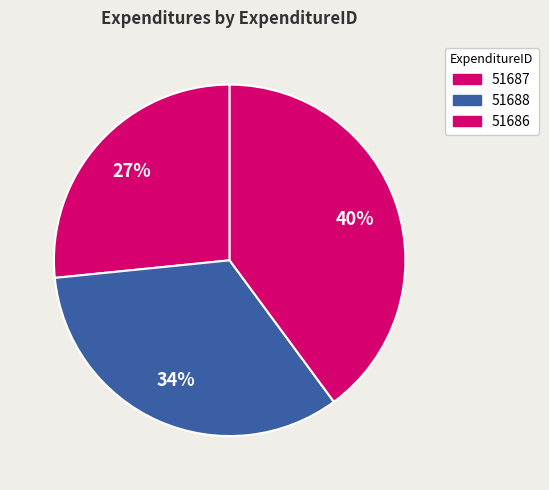

Which category has the smallest portion of the pie?

51687